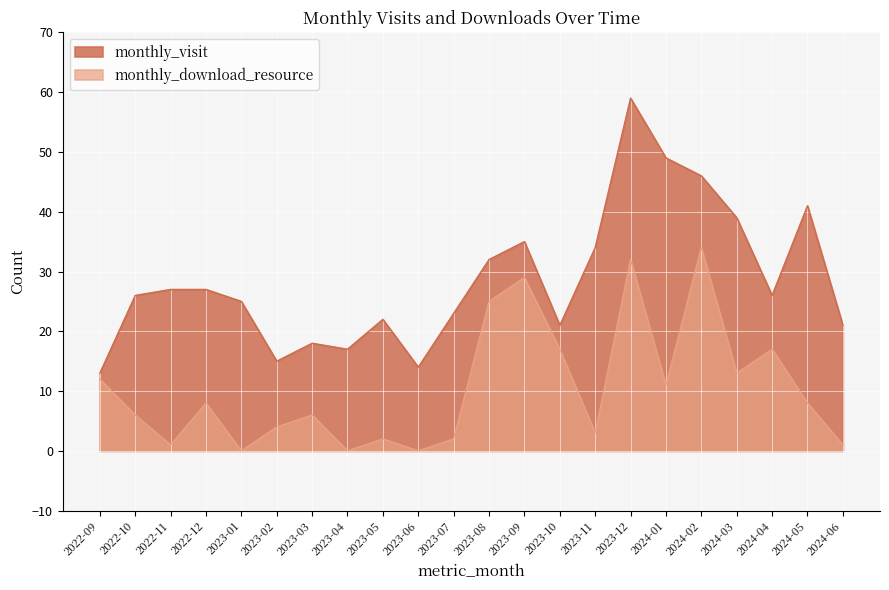

Where is the first local minimum for monthly_visit?

2023-02